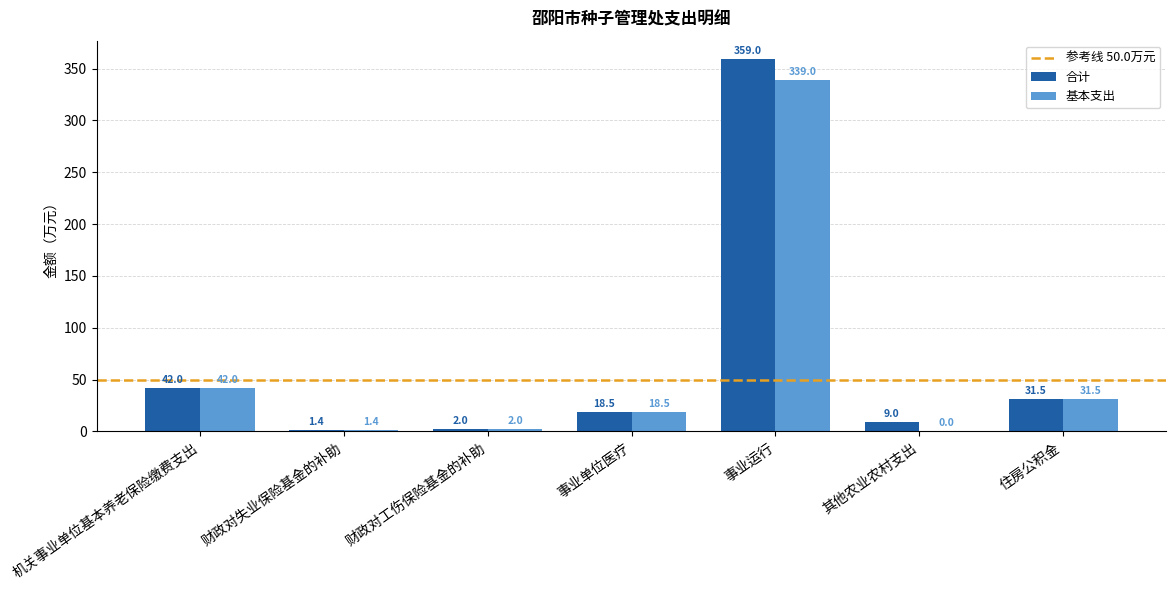

The value of 基本支出 at 机关事业单位基本养老保险缴费支出 is 27.7. True or false?

False